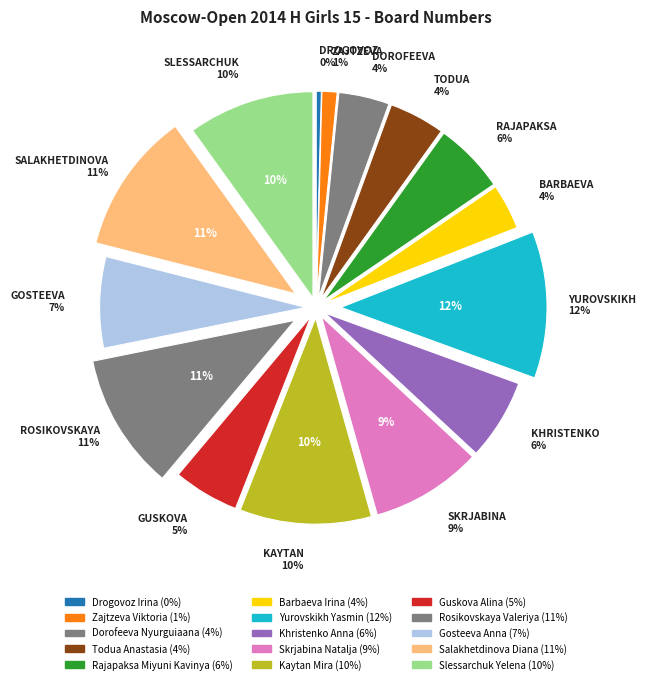

Combined, what portion of the pie is Rosikovskaya Valeriya and Yurovskikh Yasmin?

22.2%